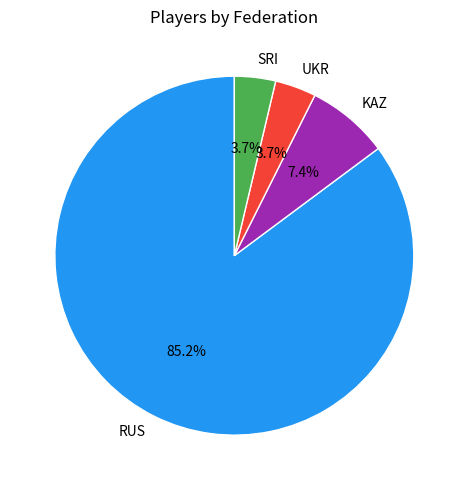

Which category has the biggest portion of the pie?

RUS